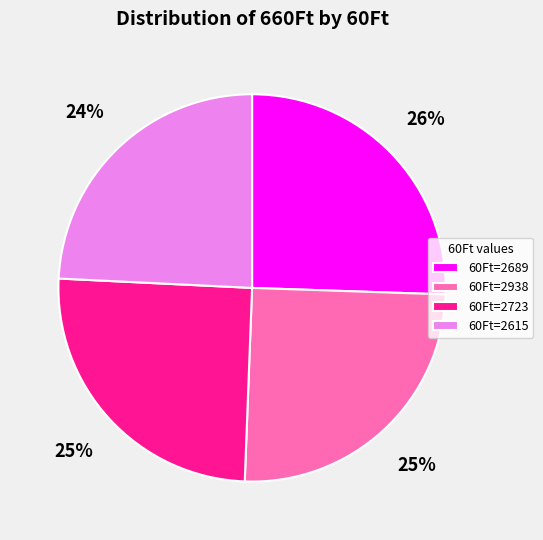

To the nearest percent, what percentage of the pie is 60Ft=2615?

24%